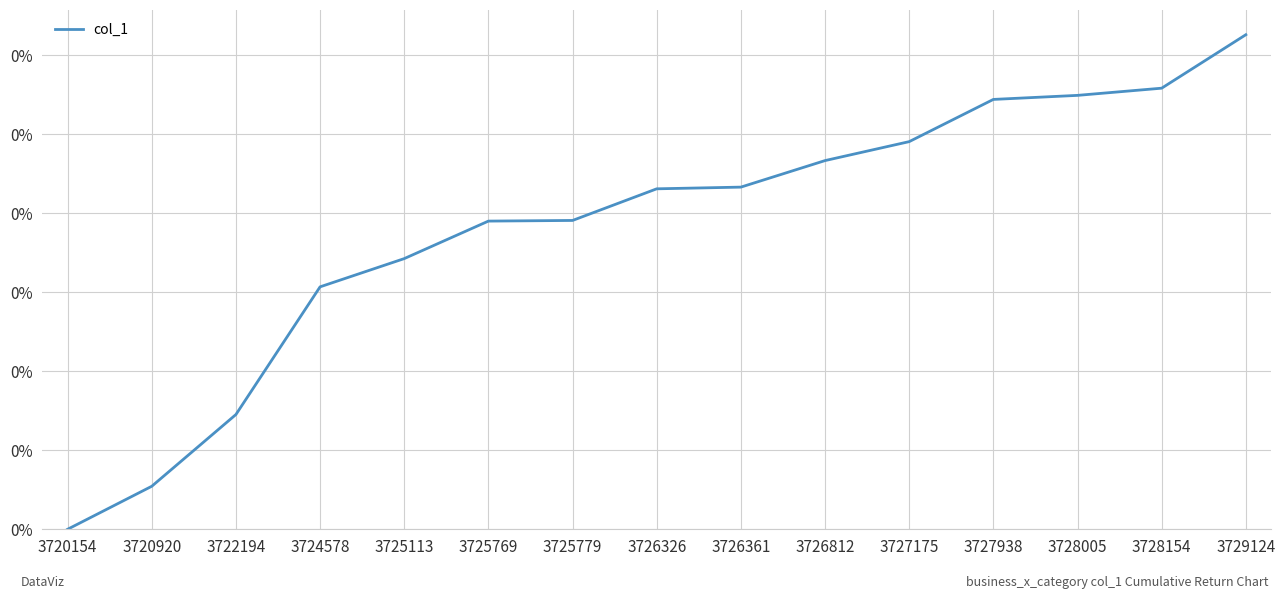

List the labels in order of value, smallest first.

3720154, 3720920, 3722194, 3724578, 3725113, 3725769, 3725779, 3726326, 3726361, 3726812, 3727175, 3727938, 3728005, 3728154, 3729124